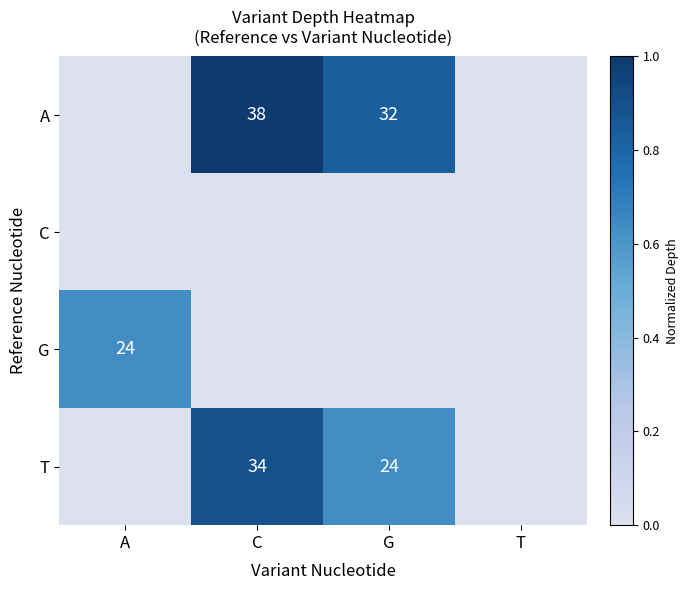

The value of A at C is 38. True or false?

True